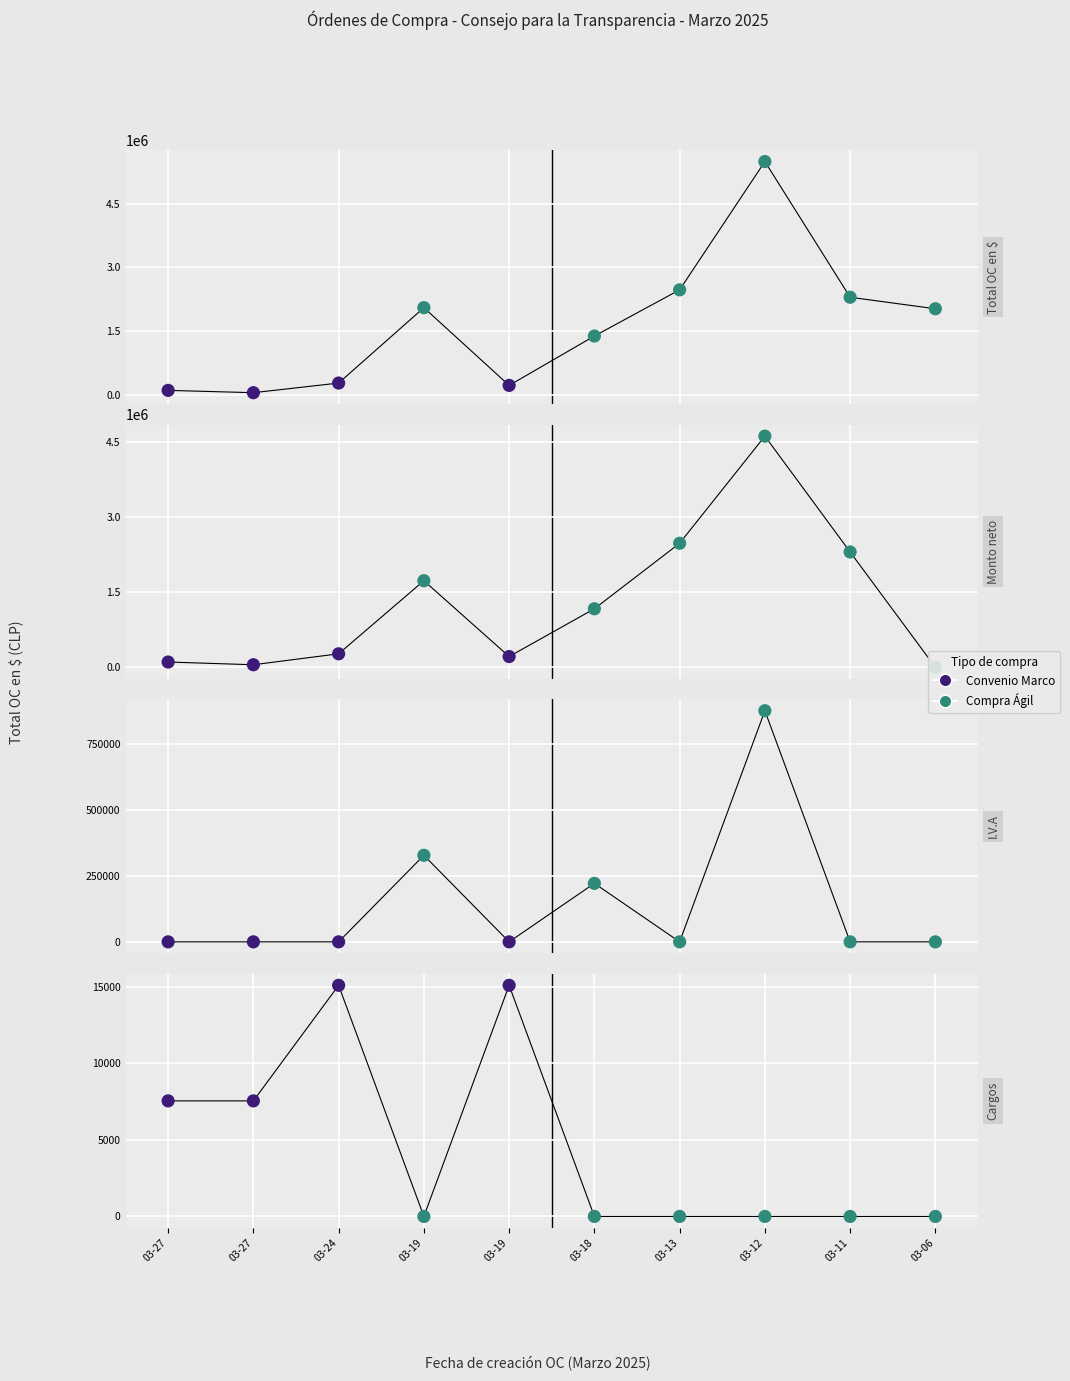

Is the value of I.V.A at 03-24 greater than the value of Cargos at 03-11?

No